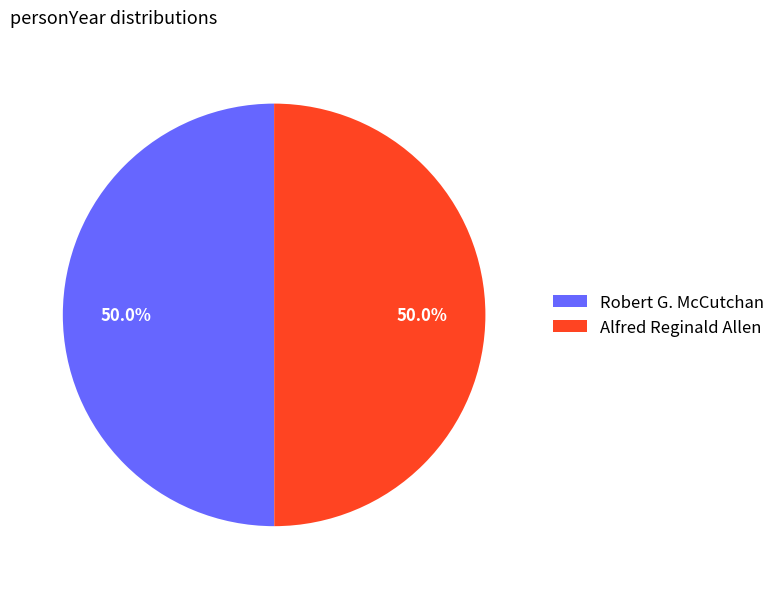

To the nearest percent, what portion does Robert G. McCutchan represent?

50%